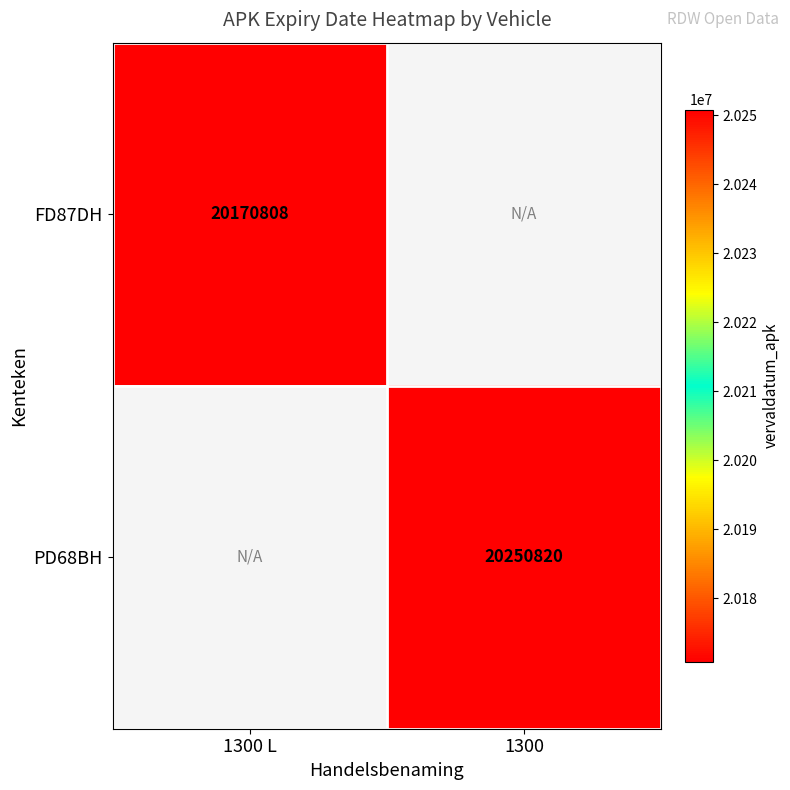

Which label corresponds to the largest value in the chart?

1300